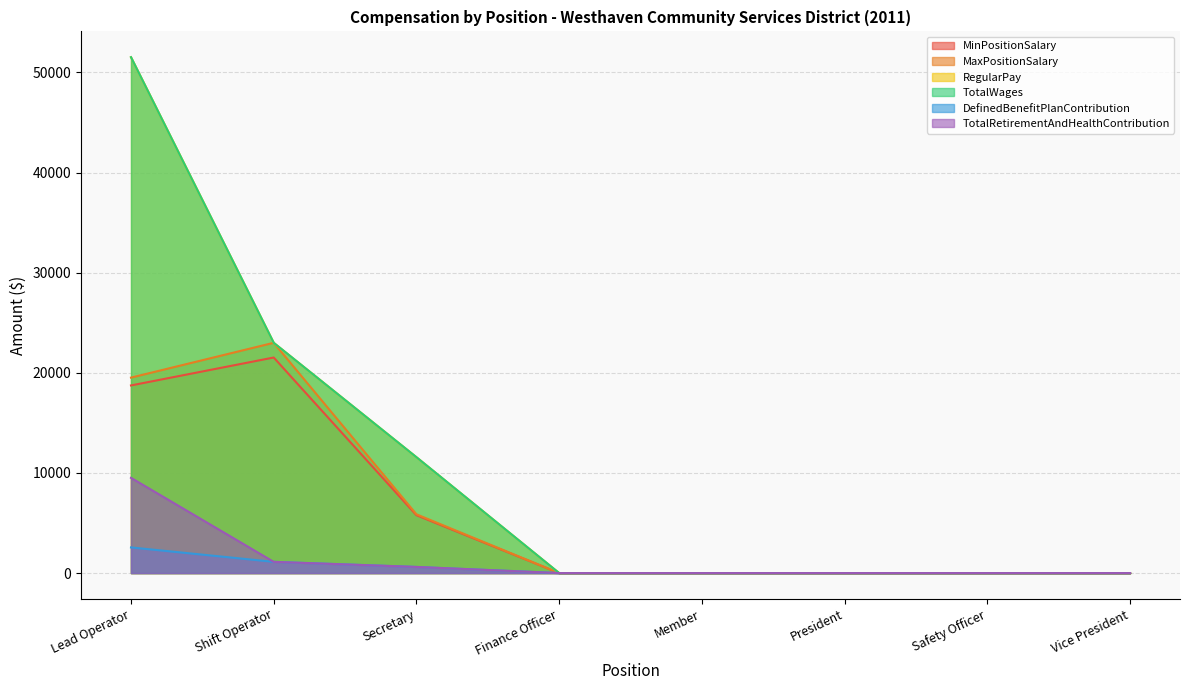

What is the difference between the maximum and minimum values in the RegularPay series?

51527